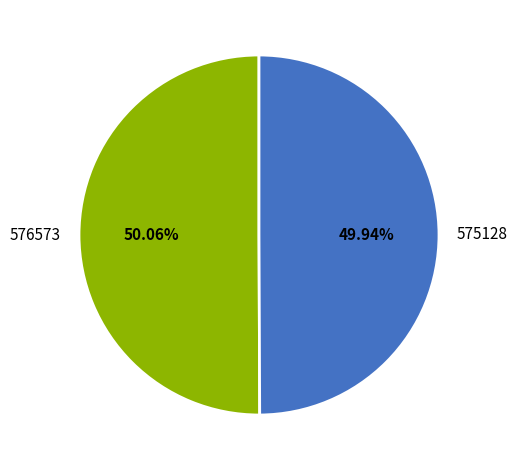

Is there any slice that represents more than half of the pie?

Yes